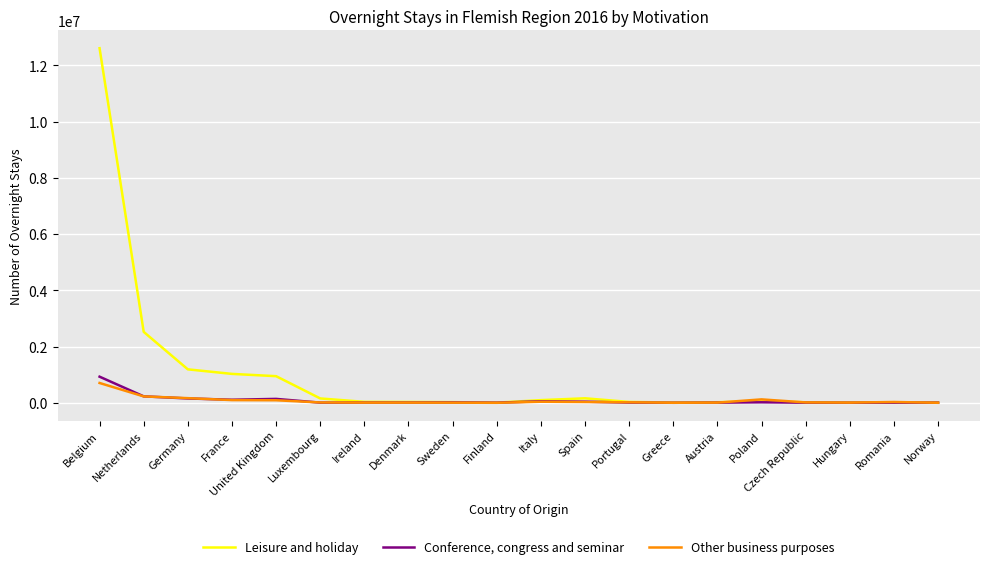

What is the sum of the Leisure and holiday values at Romania and Portugal?

54152